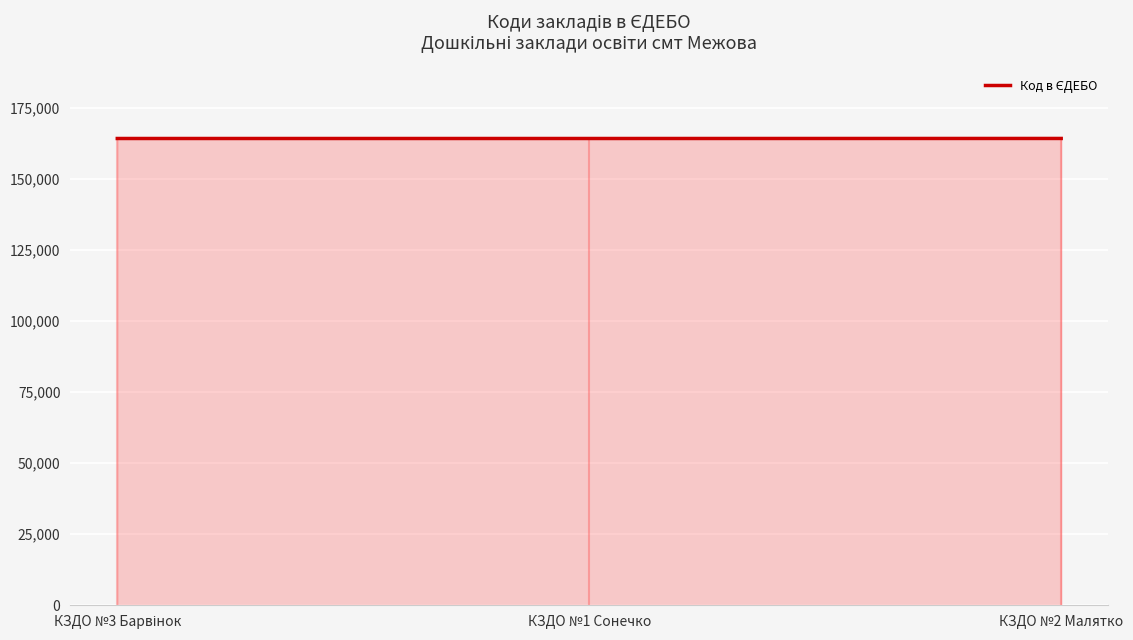

Is it true that the value at КЗДО №1 Сонечко is 164253?

True